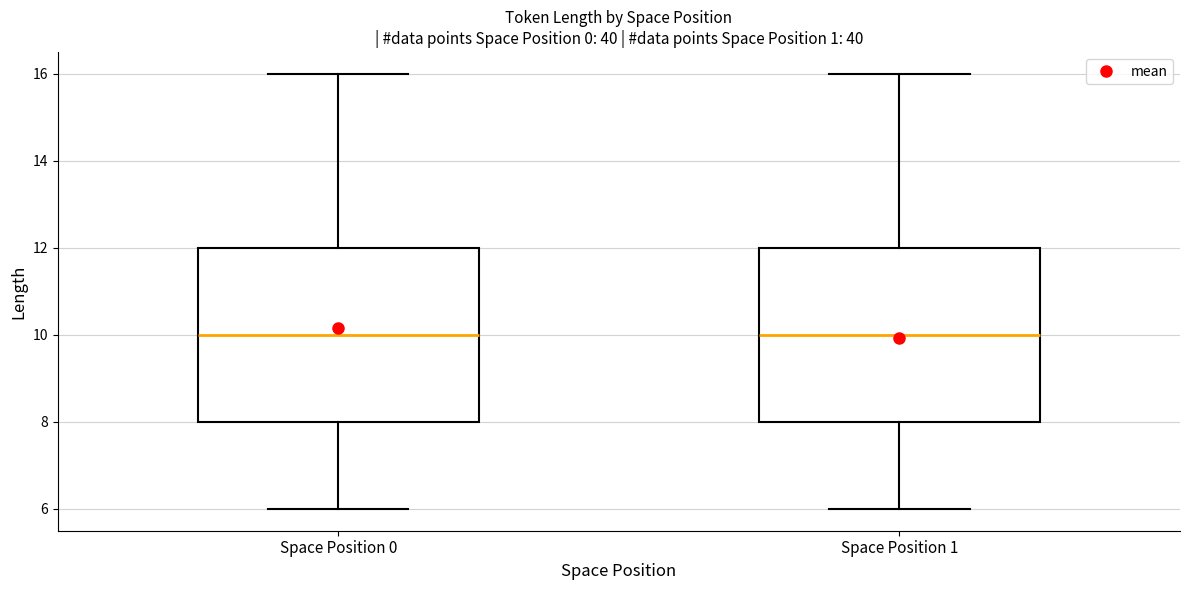

Reading left to right, transcribe this box plot: for each box, give where its median line is, the range the box spans, and where its two whiskers end, as read against the y-axis. The values are not printed on the chart, so give them approximately, as read against the axis.

Space Position 0: median 10, box 8 to 12, whiskers 6 to 16
Space Position 1: median 10, box 8 to 12, whiskers 6 to 16